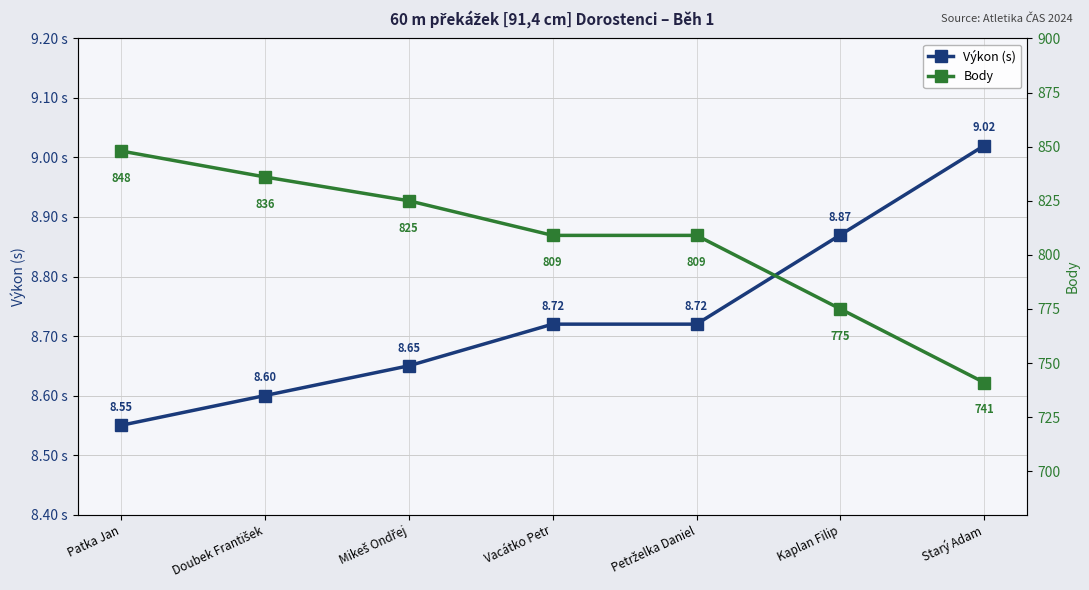

Does the chart have visible grid lines?

Yes